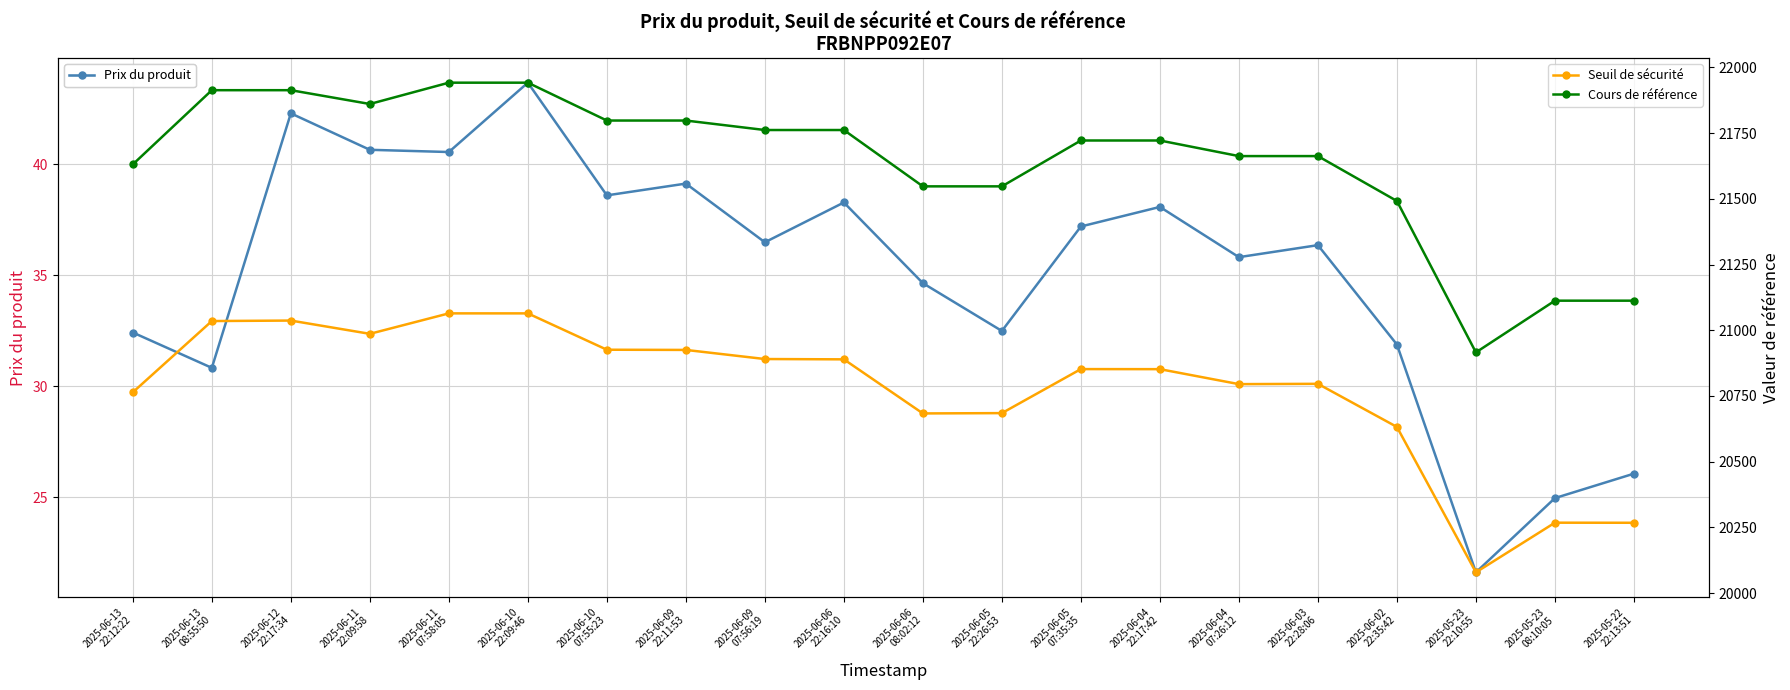

Reading left to right, transcribe all the data shown in this chart.

Prix du produit: 2025-06-13
22:12:22=32.4	2025-06-13
08:55:50=30.8	2025-06-12
22:17:34=42.3	2025-06-11
22:09:58=40.6	2025-06-11
07:58:05=40.5	2025-06-10
22:09:46=43.7	2025-06-10
07:55:23=38.6	2025-06-09
22:11:53=39.1	2025-06-09
07:56:19=36.5	2025-06-06
22:16:10=38.3	2025-06-06
08:02:12=34.6	2025-06-05
22:26:53=32.5	2025-06-05
07:35:35=37.2	2025-06-04
22:17:42=38.1	2025-06-04
07:26:12=35.8	2025-06-03
22:28:06=36.4	2025-06-02
22:35:42=31.9	2025-05-23
22:10:55=21.6	2025-05-23
08:10:05=25.0	2025-05-22
22:13:51=26.1
Seuil de sécurité: 2025-06-13
22:12:22=20763.9	2025-06-13
08:55:50=21034.9	2025-06-12
22:17:34=21036.8	2025-06-11
22:09:58=20986.3	2025-06-11
07:58:05=21064.2	2025-06-10
22:09:46=21064.1	2025-06-10
07:55:23=20925.8	2025-06-09
22:11:53=20925.1	2025-06-09
07:56:19=20890.4	2025-06-06
22:16:10=20889.2	2025-06-06
08:02:12=20683.4	2025-06-05
22:26:53=20684.6	2025-06-05
07:35:35=20852.1	2025-06-04
22:17:42=20851.9	2025-06-04
07:26:12=20794.9	2025-06-03
22:28:06=20796.1	2025-06-02
22:35:42=20632.1	2025-05-23
22:10:55=20078.8	2025-05-23
08:10:05=20267.7	2025-05-22
22:13:51=20267.4
Cours de référence: 2025-06-13
22:12:22=21631.0	2025-06-13
08:55:50=21913.3	2025-06-12
22:17:34=21913.3	2025-06-11
22:09:58=21860.8	2025-06-11
07:58:05=21941.9	2025-06-10
22:09:46=21941.9	2025-06-10
07:55:23=21797.9	2025-06-09
22:11:53=21797.9	2025-06-09
07:56:19=21761.8	2025-06-06
22:16:10=21761.8	2025-06-06
08:02:12=21547.4	2025-06-05
22:26:53=21547.4	2025-06-05
07:35:35=21721.9	2025-06-04
22:17:42=21721.9	2025-06-04
07:26:12=21662.6	2025-06-03
22:28:06=21662.6	2025-06-02
22:35:42=21491.7	2025-05-23
22:10:55=20915.7	2025-05-23
08:10:05=21112.5	2025-05-22
22:13:51=21112.5